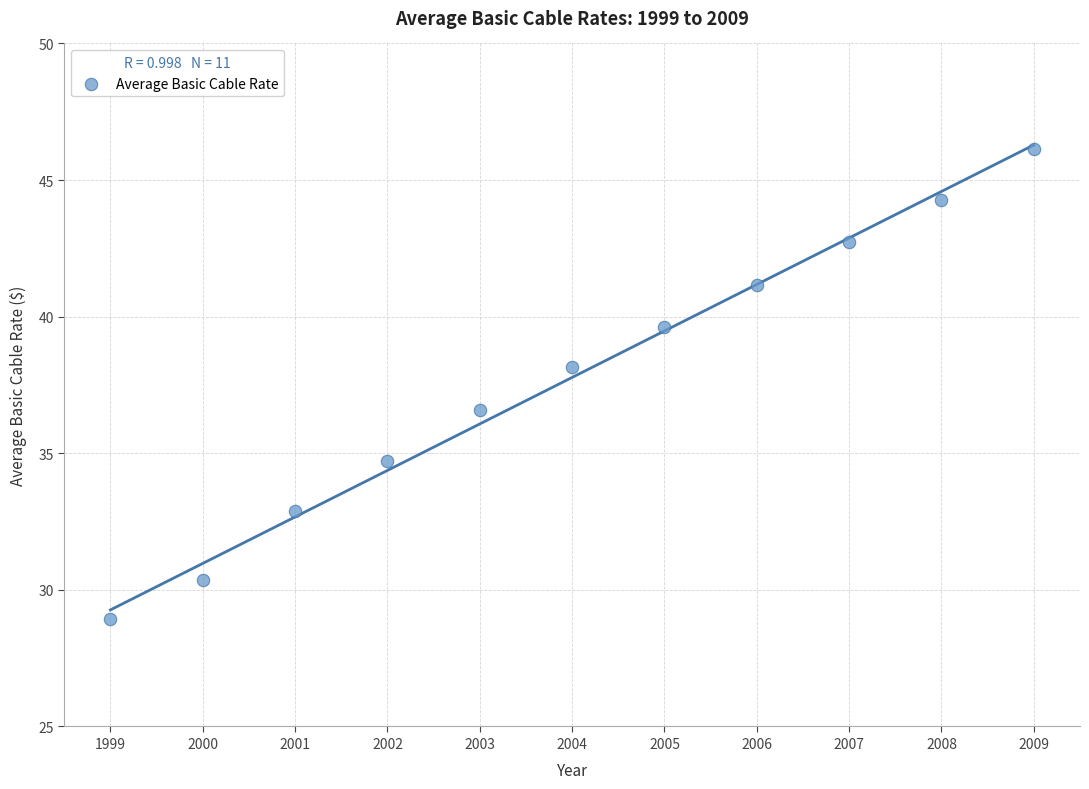

What is the average Y value?

37.8